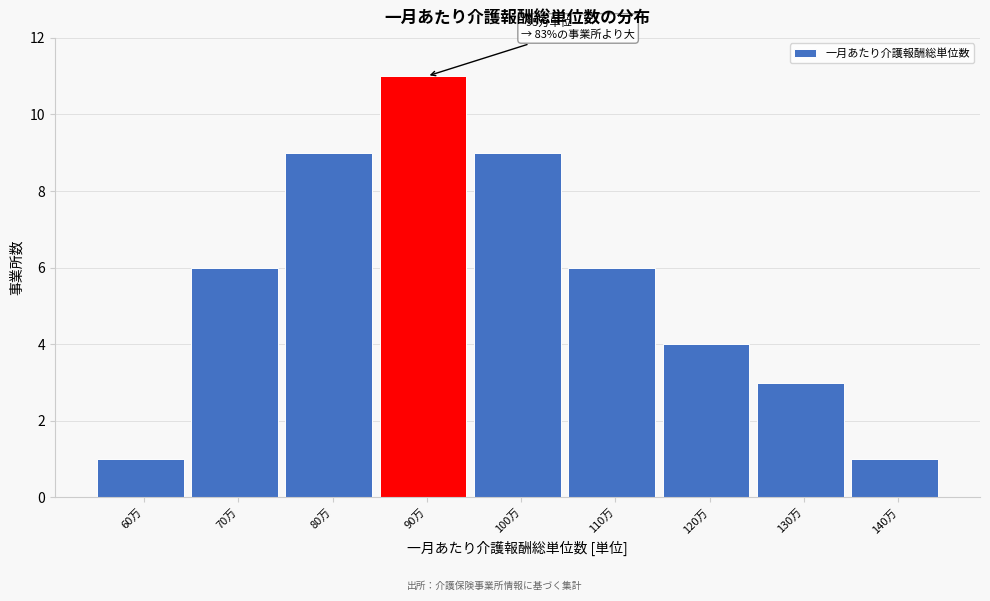

Reading left to right, extract all data points from this chart.

1	6	9	11	9	6	4	3	1